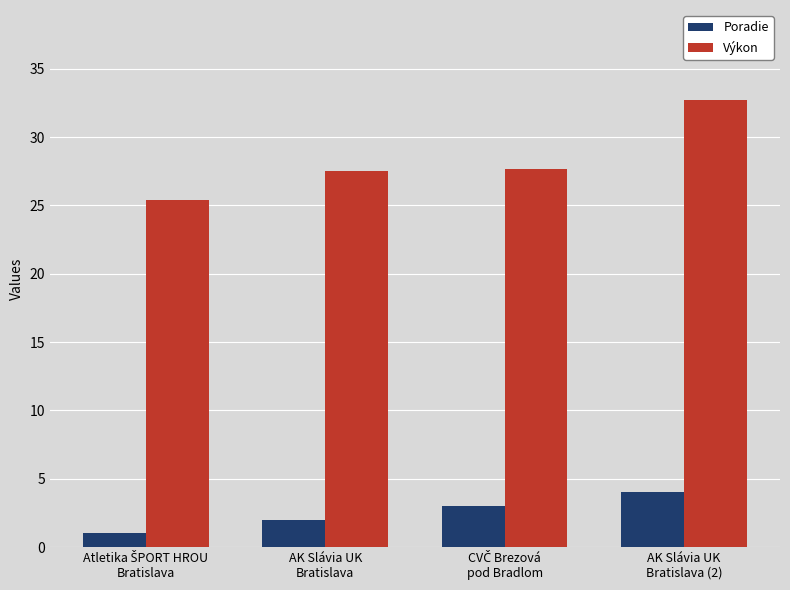

List the series in order of their overall mean, highest first.

Výkon, Poradie